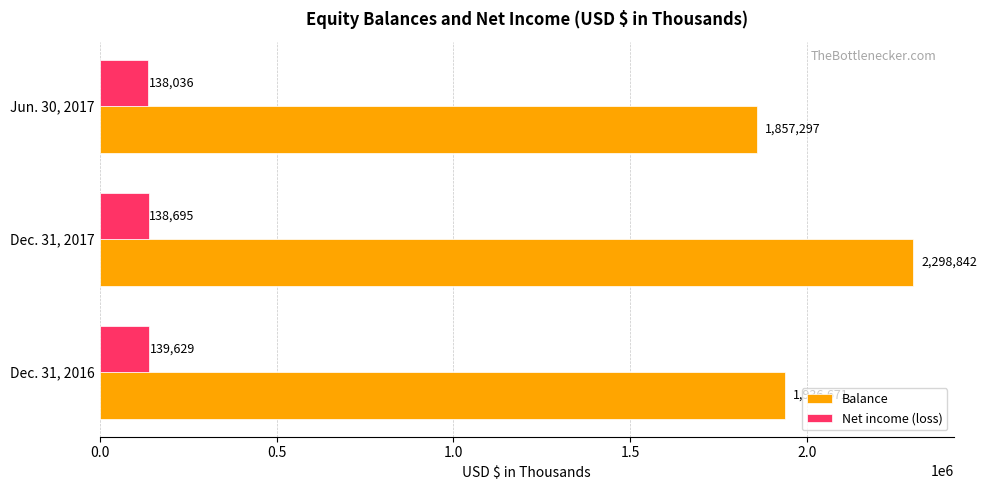

At how many categories does at least one series exceed 239133?

3